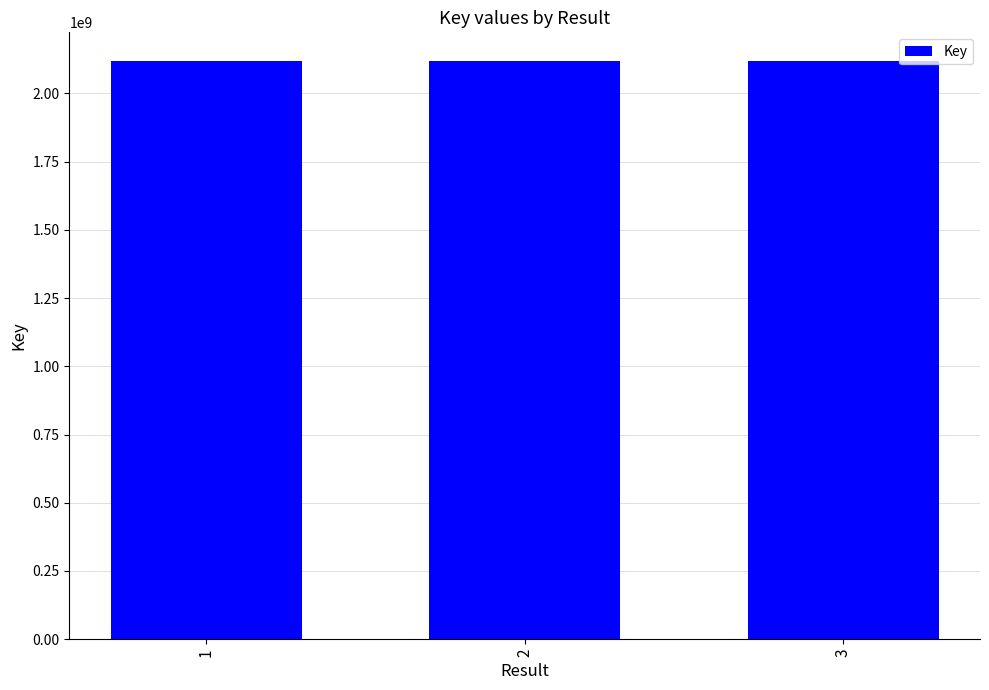

What is the sum of the values at 3 and 1?

4235695608